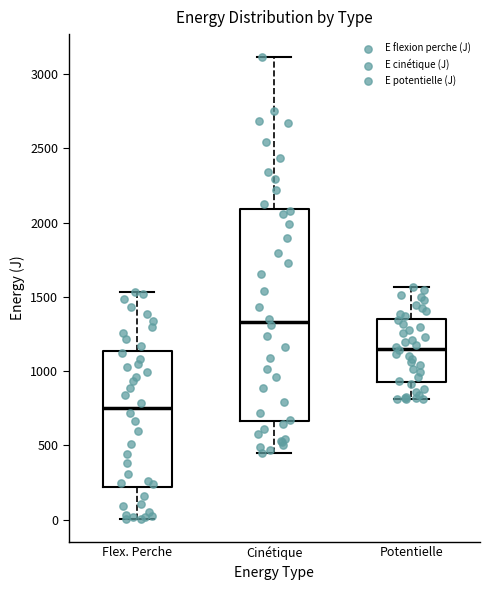

Which box has the highest median line?

Cinétique